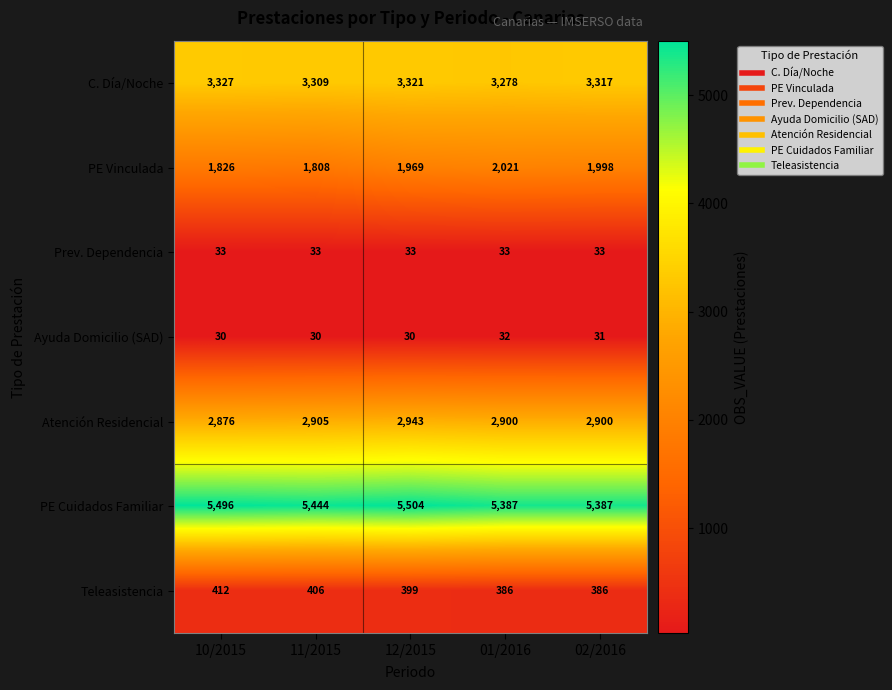

How many data points does each series have?

5